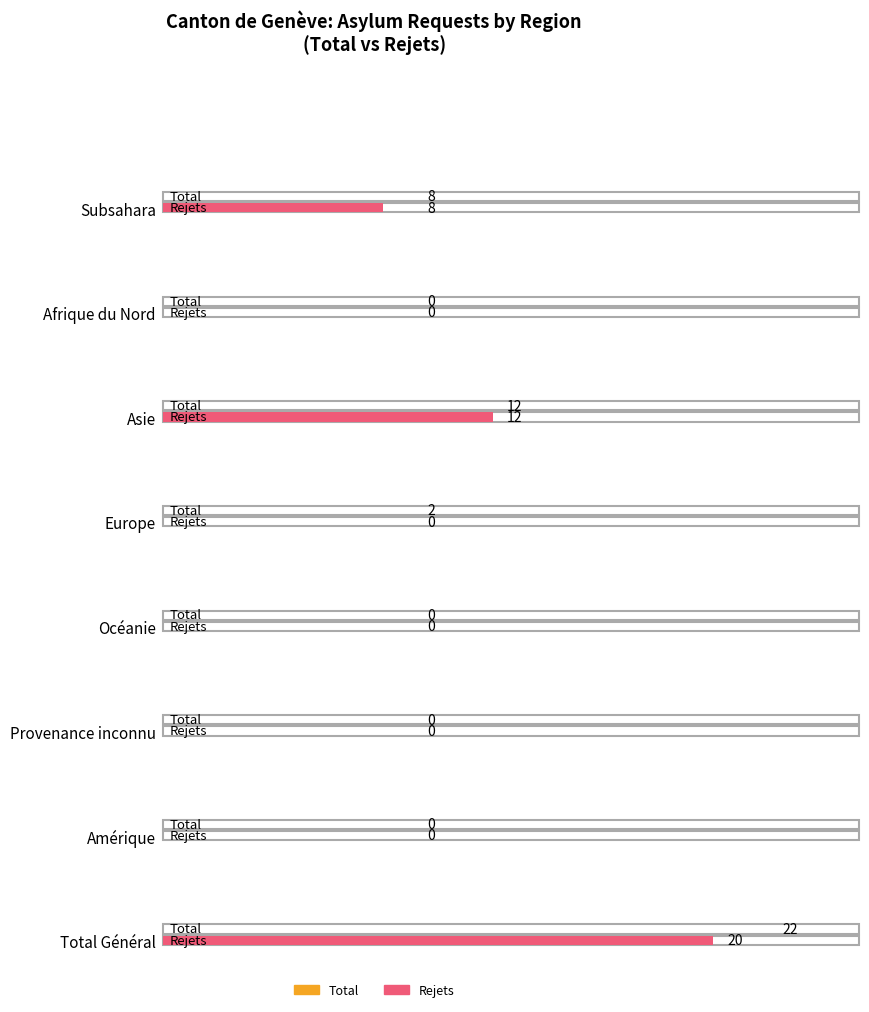

Rank the categories by Total value from highest to lowest.

Total Général, Asie, Subsahara, Europe, Afrique du Nord, Océanie, Provenance inconnu, Amérique